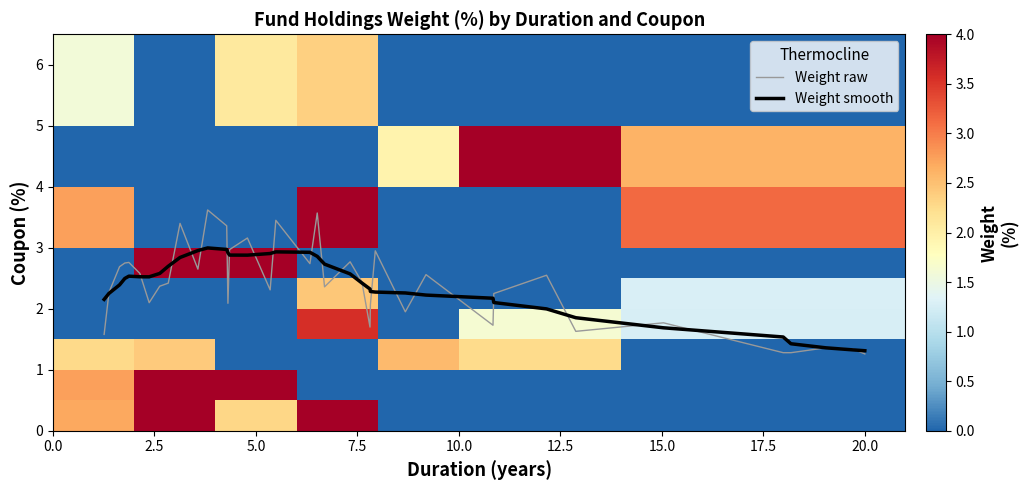

What is the maximum value for Weight smooth?

3.0